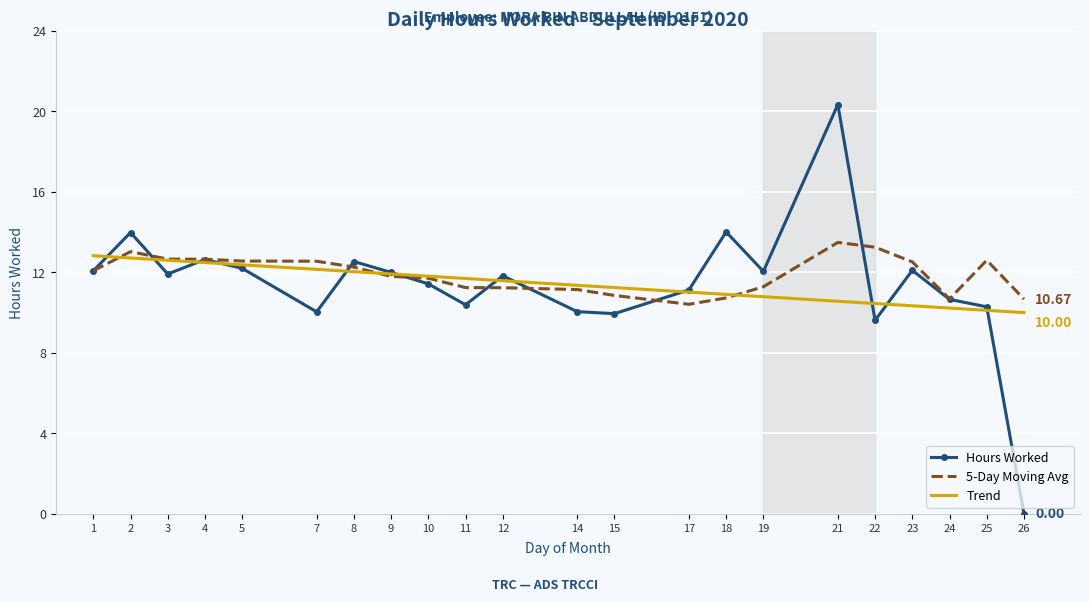

The Hours Worked series shows 12.6 at 4. True or false?

True